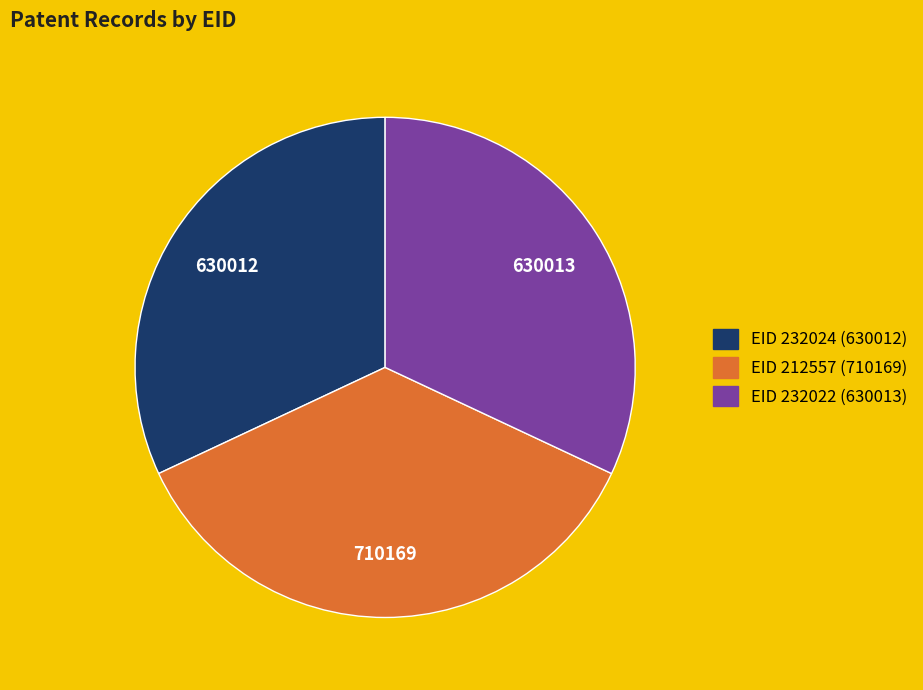

Is there any slice that represents more than half of the pie?

No